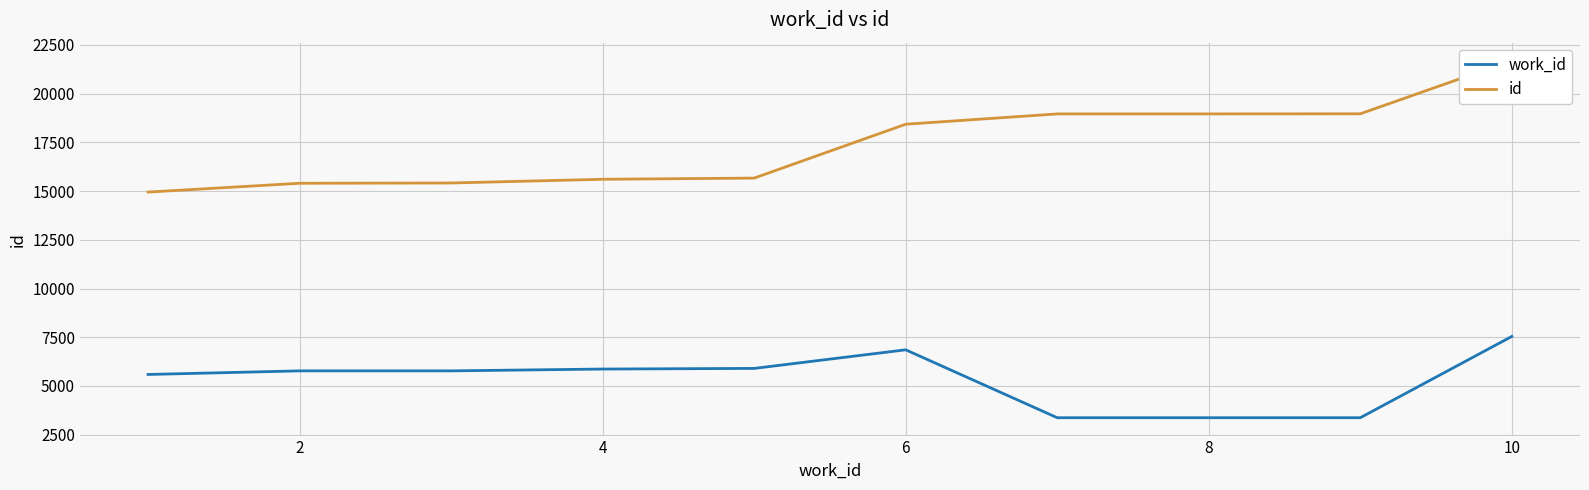

What is the minimum value for work_id?

3370